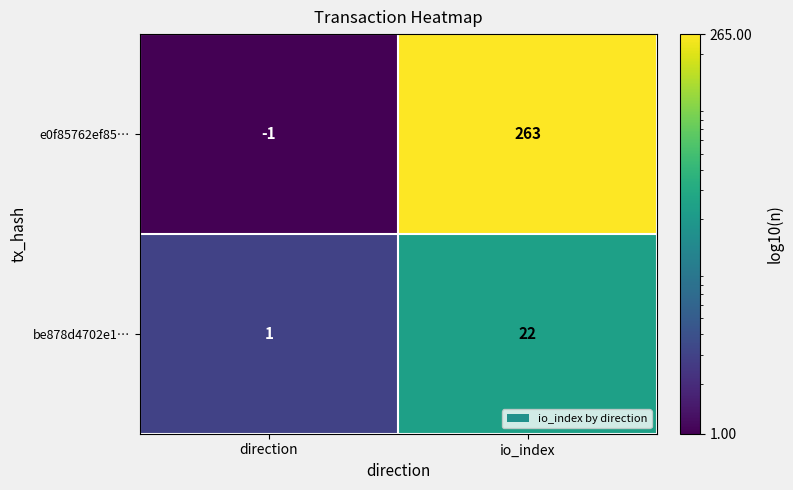

Reading right to left, extract all data points from this chart.

e0f85762ef85…: io_index=263	direction=-1
be878d4702e1…: io_index=22	direction=1